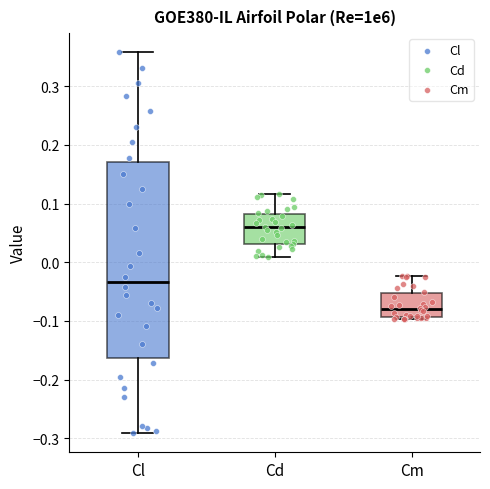

Reading left to right, read every box against the y-axis: the position of its median line, the range the box covers, and the ends of its whiskers. The values are not printed on the chart, so give them approximately, as read against the axis.

Cl: median -0.03, box -0.16 to 0.17, whiskers -0.29 to 0.36
Cd: median 0.06, box 0.03 to 0.08, whiskers 0.01 to 0.12
Cm: median -0.08, box -0.09 to -0.05, whiskers -0.10 to -0.02